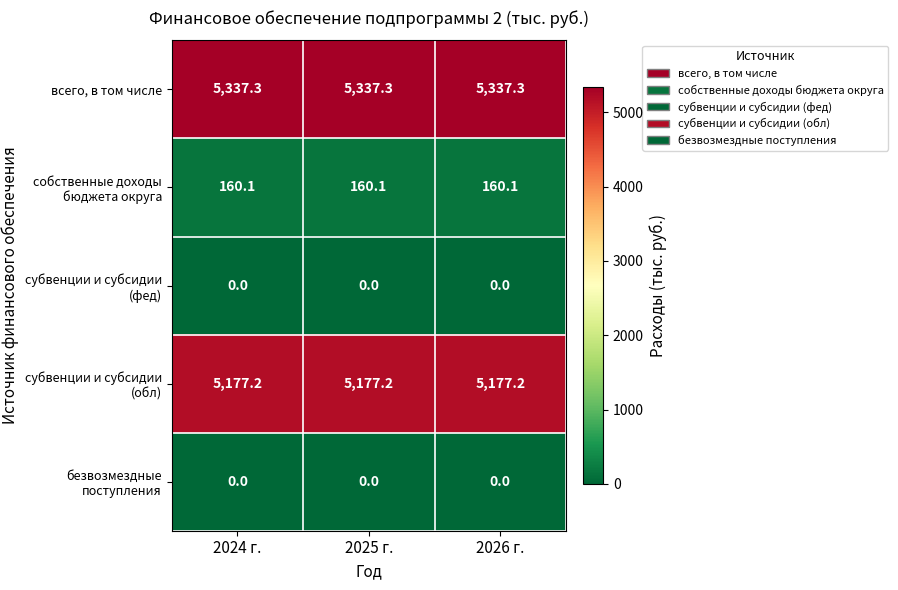

What is the maximum value shown in the chart?

5337.3